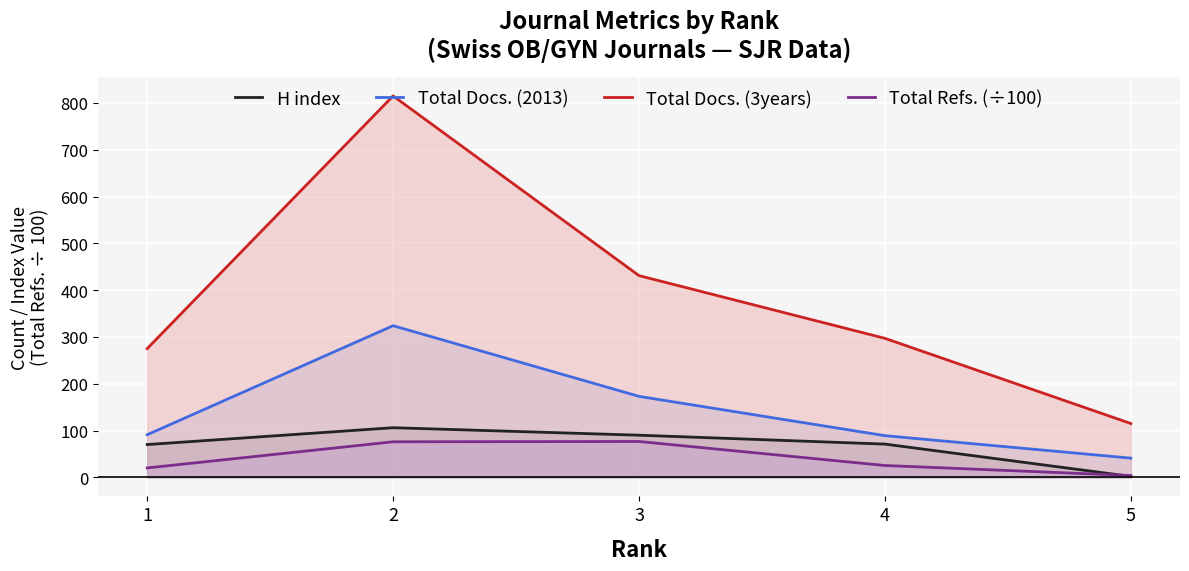

Rank the series by their maximum value, from lowest to highest.

Total Refs. (÷100), H index, Total Docs. (2013), Total Docs. (3years)